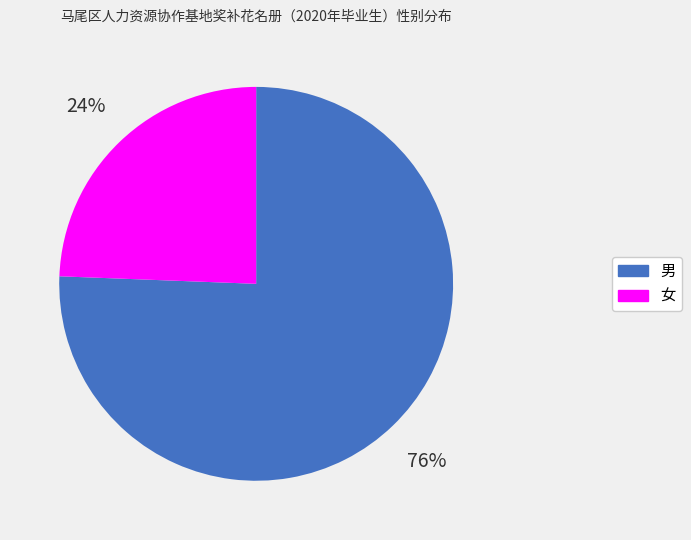

What is the smallest slice in the pie chart?

女